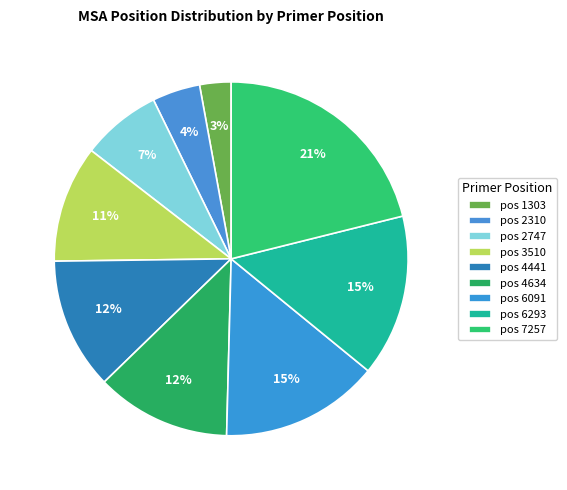

How many segments does this pie chart have?

9